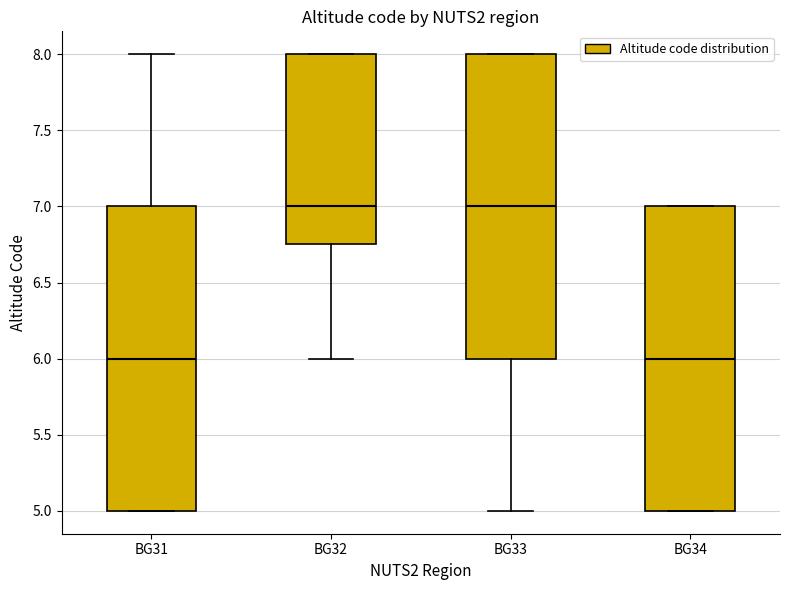

Reading left to right, read every box against the y-axis: the position of its median line, the range the box covers, and the ends of its whiskers. The values are not printed on the chart, so give them approximately, as read against the axis.

BG31: median 6.00, box 5.00 to 7.00, whiskers 5.00 to 8.00
BG32: median 7.00, box 6.75 to 8.00, whiskers 6.00 to 8.00
BG33: median 7.00, box 6.00 to 8.00, whiskers 5.00 to 8.00
BG34: median 6.00, box 5.00 to 7.00, whiskers 5.00 to 7.00